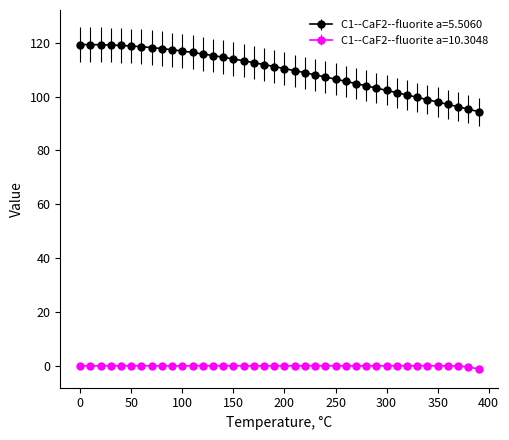

At how many categories does at least one series exceed 58?

40